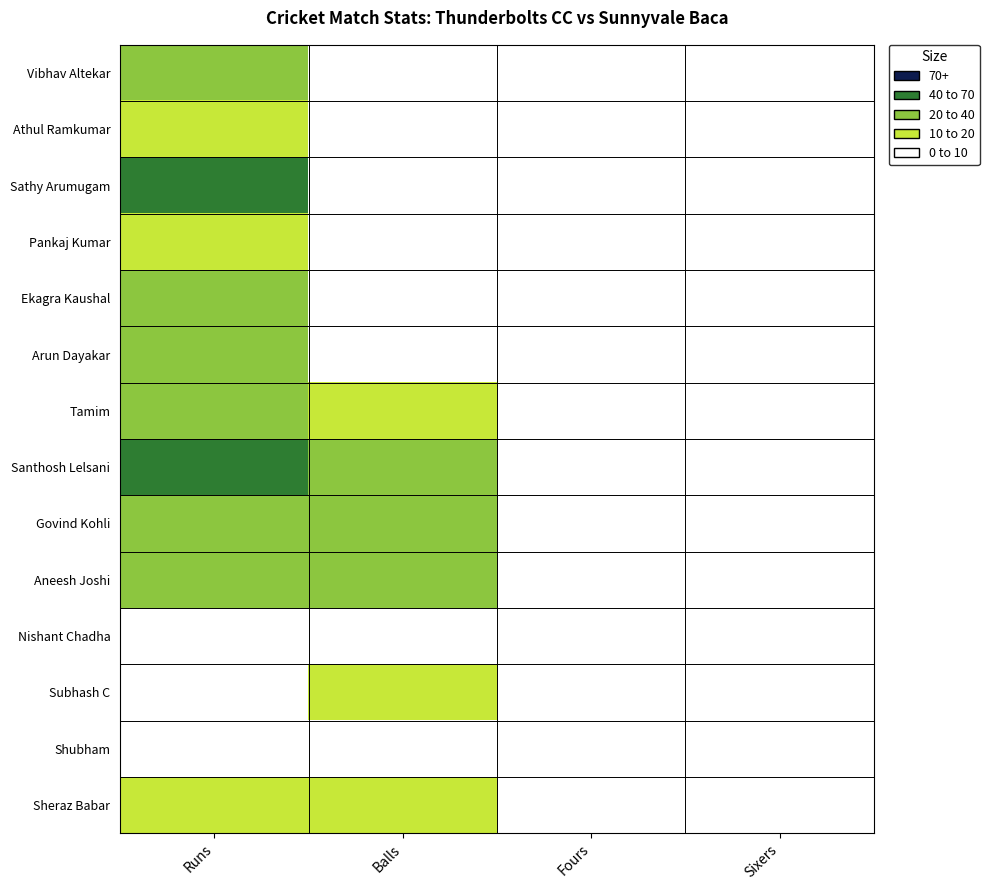

How many series are shown in this chart?

14